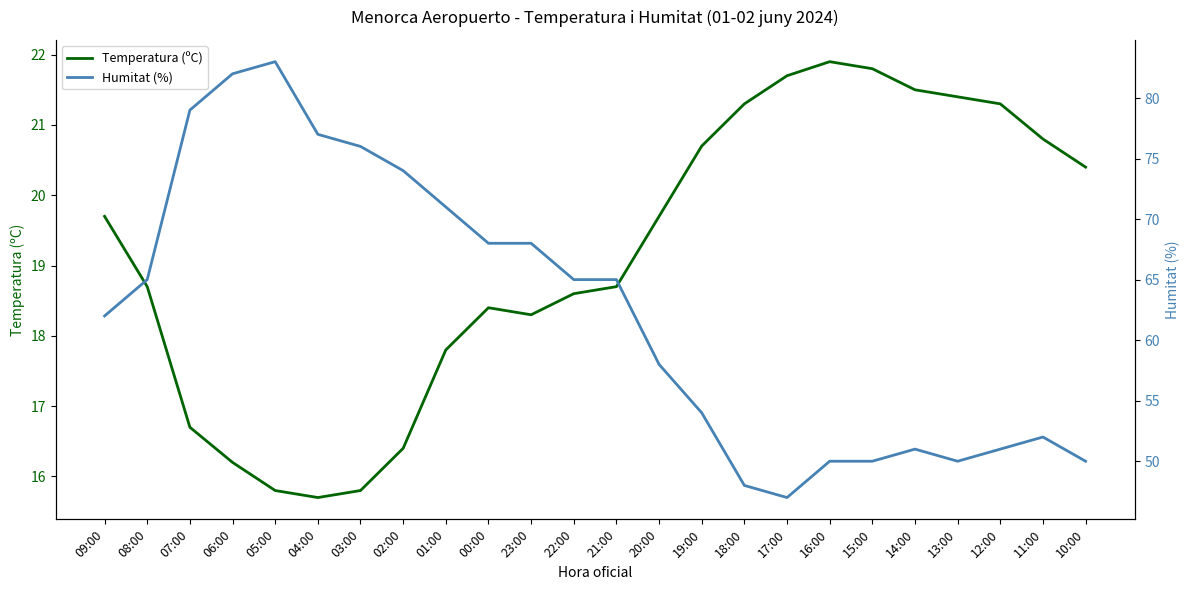

True or false: Temperatura (ºC) and Humitat (%) cross at least once.

False